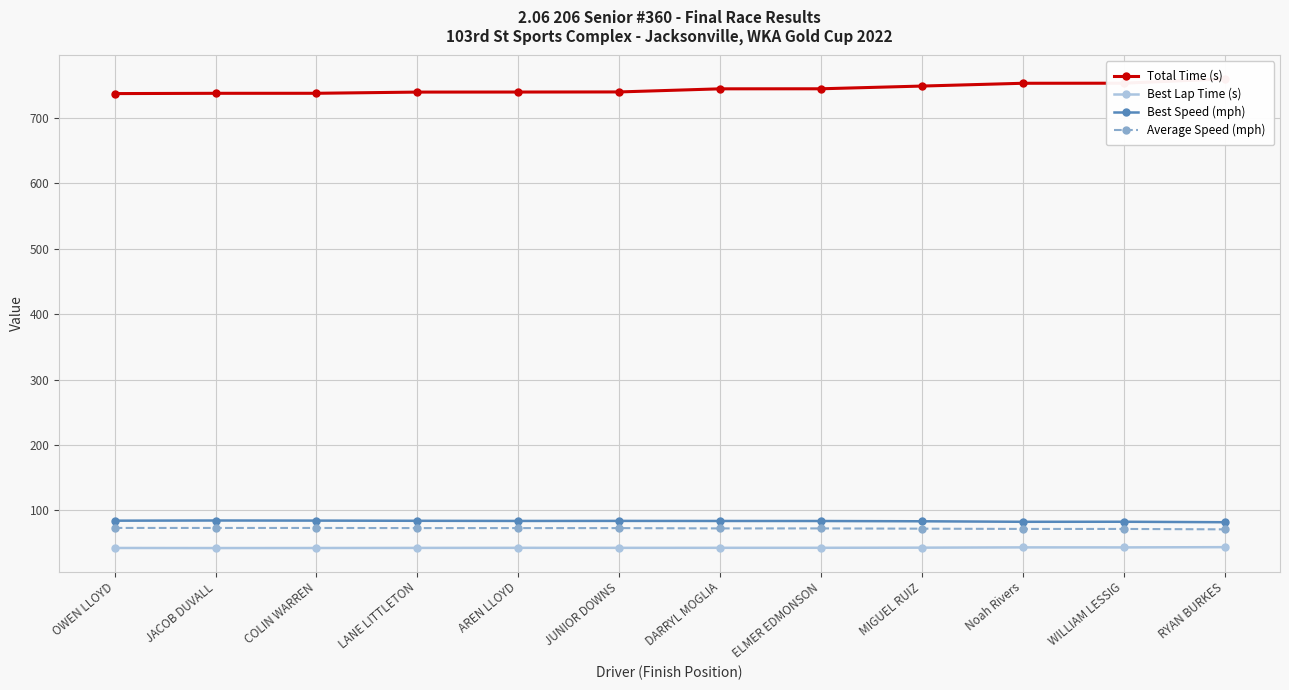

List the series in order of their peak value, lowest first.

Best Lap Time (s), Average Speed (mph), Best Speed (mph), Total Time (s)